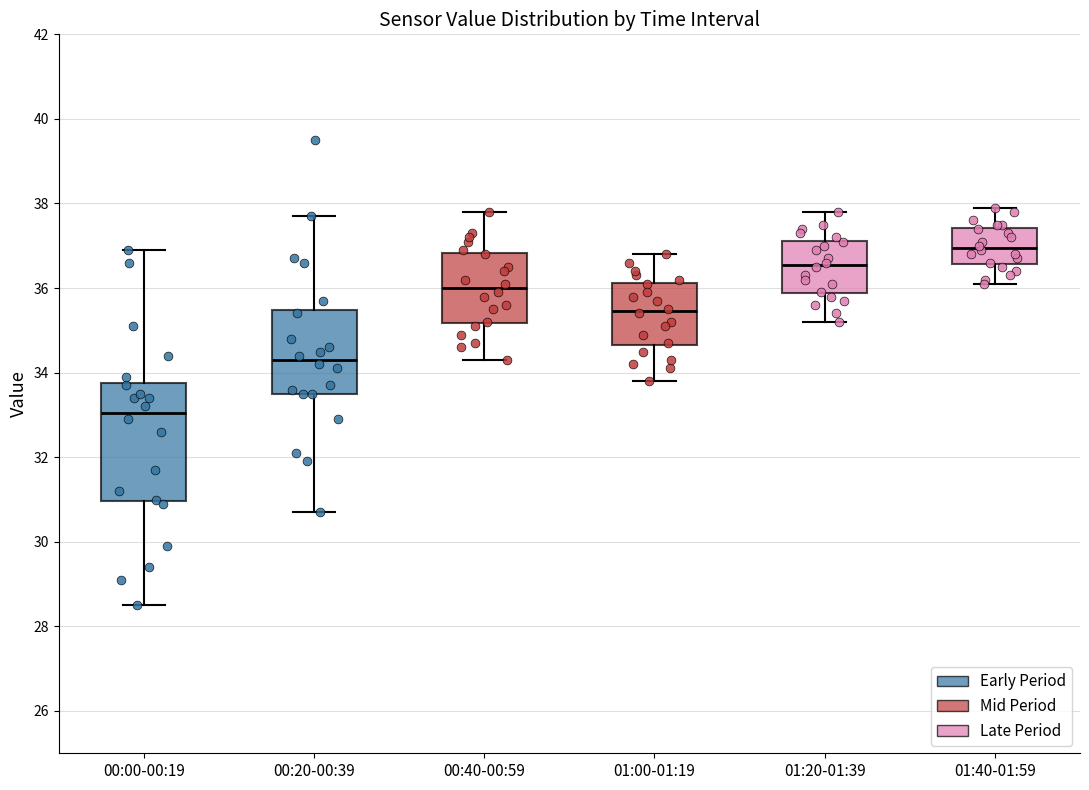

Where does the lower whisker of the box for 00:40-00:59 end on the y-axis? The values are not printed on the chart, so give them approximately, as read against the axis.

34.4